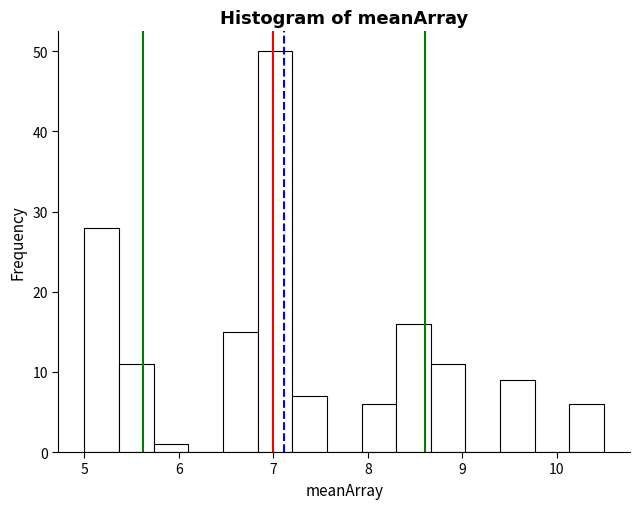

Read against the x-axis, roughly where is the centre of the tallest bar?

7.0